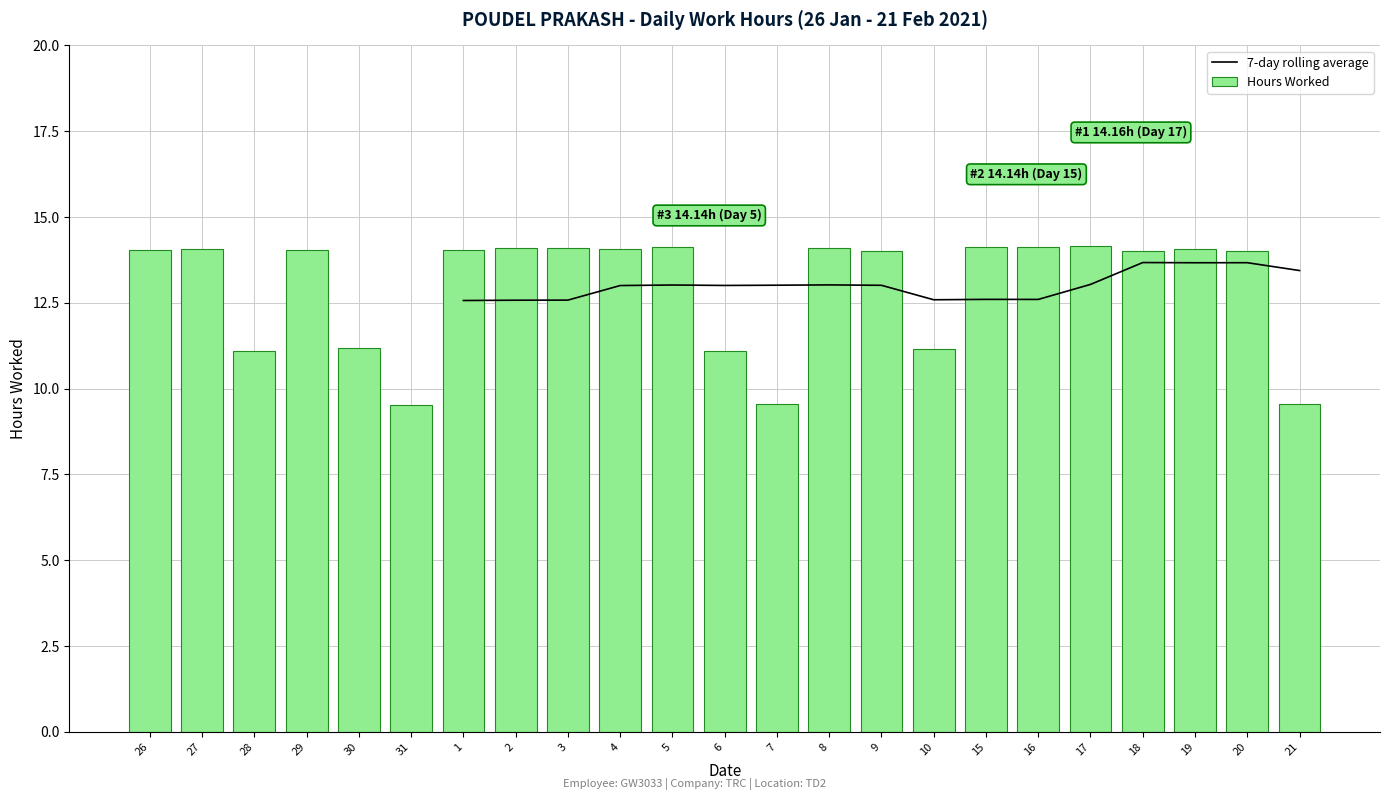

The Hours Worked series shows 14.2 at 17. True or false?

True